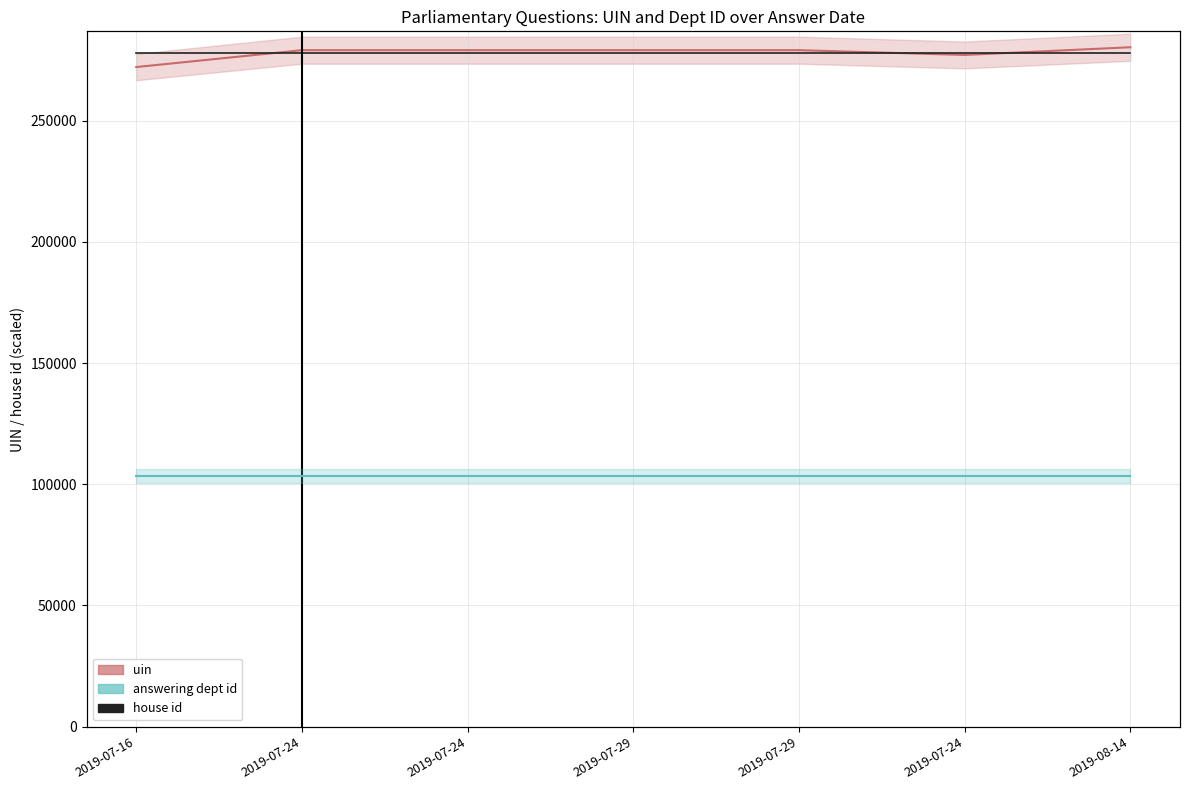

Which series has the largest range (max minus min)?

uin